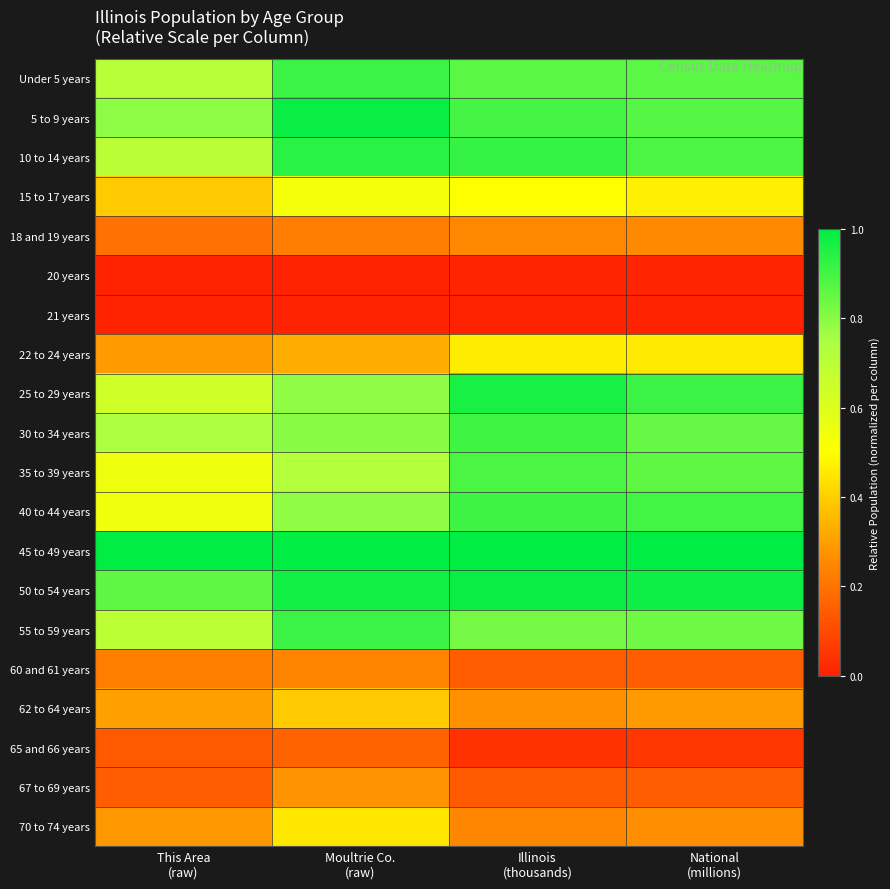

Reading right to left, what are all the values shown in this chart?

Under 5 years: National
(millions)=0.9	Illinois
(thousands)=0.9	Moultrie Co.
(raw)=0.9	This Area
(raw)=0.7
5 to 9 years: National
(millions)=0.9	Illinois
(thousands)=0.9	Moultrie Co.
(raw)=1.0	This Area
(raw)=0.8
10 to 14 years: National
(millions)=0.9	Illinois
(thousands)=0.9	Moultrie Co.
(raw)=0.9	This Area
(raw)=0.7
15 to 17 years: National
(millions)=0.5	Illinois
(thousands)=0.5	Moultrie Co.
(raw)=0.5	This Area
(raw)=0.4
18 and 19 years: National
(millions)=0.3	Illinois
(thousands)=0.3	Moultrie Co.
(raw)=0.2	This Area
(raw)=0.2
20 years: National
(millions)=0.0	Illinois
(thousands)=0.0	Moultrie Co.
(raw)=0.0	This Area
(raw)=0.0
21 years: National
(millions)=0.0	Illinois
(thousands)=0.0	Moultrie Co.
(raw)=0.0	This Area
(raw)=0.0
22 to 24 years: National
(millions)=0.5	Illinois
(thousands)=0.5	Moultrie Co.
(raw)=0.3	This Area
(raw)=0.3
25 to 29 years: National
(millions)=0.9	Illinois
(thousands)=1.0	Moultrie Co.
(raw)=0.8	This Area
(raw)=0.6
30 to 34 years: National
(millions)=0.9	Illinois
(thousands)=0.9	Moultrie Co.
(raw)=0.8	This Area
(raw)=0.7
35 to 39 years: National
(millions)=0.9	Illinois
(thousands)=0.9	Moultrie Co.
(raw)=0.7	This Area
(raw)=0.5
40 to 44 years: National
(millions)=0.9	Illinois
(thousands)=0.9	Moultrie Co.
(raw)=0.8	This Area
(raw)=0.5
45 to 49 years: National
(millions)=1.0	Illinois
(thousands)=1.0	Moultrie Co.
(raw)=1.0	This Area
(raw)=1.0
50 to 54 years: National
(millions)=1.0	Illinois
(thousands)=1.0	Moultrie Co.
(raw)=1.0	This Area
(raw)=0.9
55 to 59 years: National
(millions)=0.8	Illinois
(thousands)=0.8	Moultrie Co.
(raw)=0.9	This Area
(raw)=0.7
60 and 61 years: National
(millions)=0.2	Illinois
(thousands)=0.1	Moultrie Co.
(raw)=0.2	This Area
(raw)=0.2
62 to 64 years: National
(millions)=0.3	Illinois
(thousands)=0.3	Moultrie Co.
(raw)=0.4	This Area
(raw)=0.3
65 and 66 years: National
(millions)=0.1	Illinois
(thousands)=0.0	Moultrie Co.
(raw)=0.2	This Area
(raw)=0.1
67 to 69 years: National
(millions)=0.2	Illinois
(thousands)=0.1	Moultrie Co.
(raw)=0.3	This Area
(raw)=0.1
70 to 74 years: National
(millions)=0.3	Illinois
(thousands)=0.2	Moultrie Co.
(raw)=0.5	This Area
(raw)=0.3